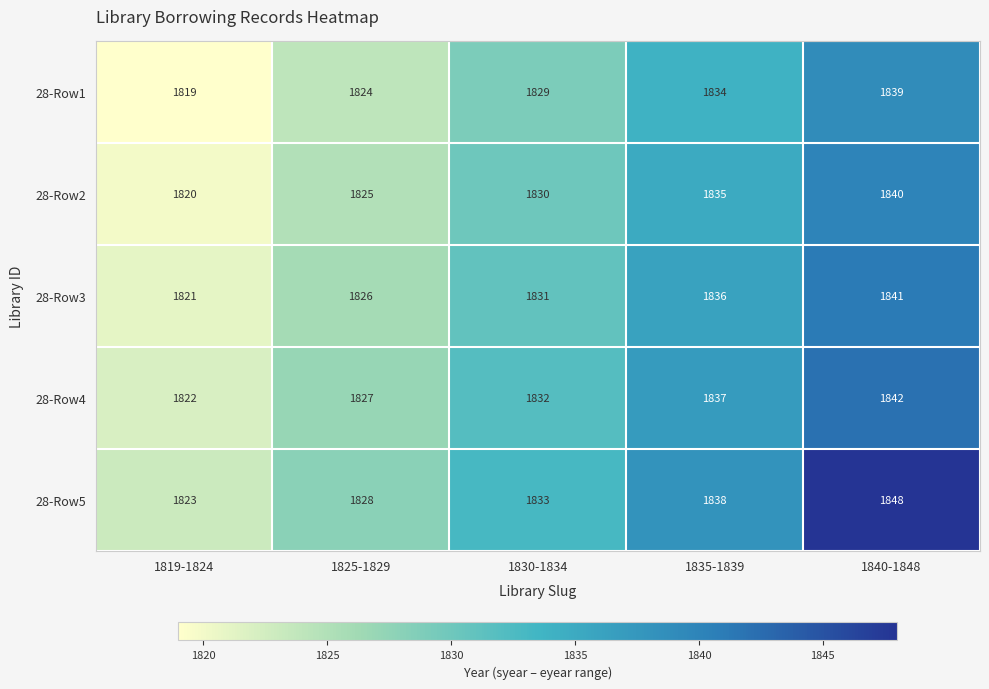

Count the number of categories in the chart.

5